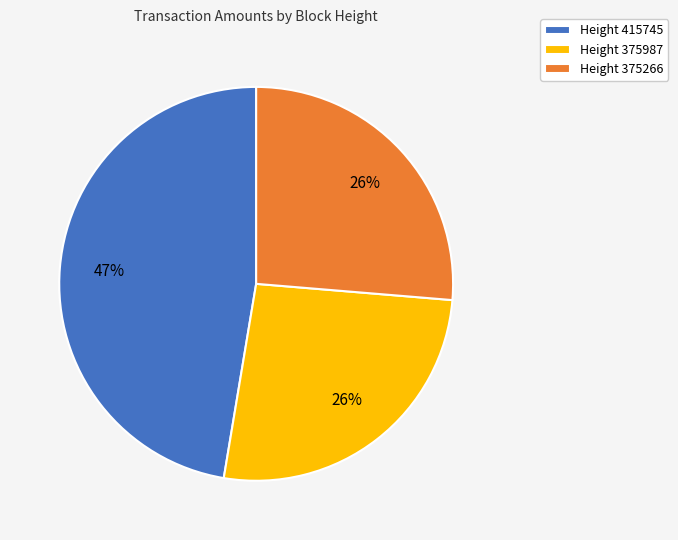

Does Height 375266 represent more than half of the total?

No